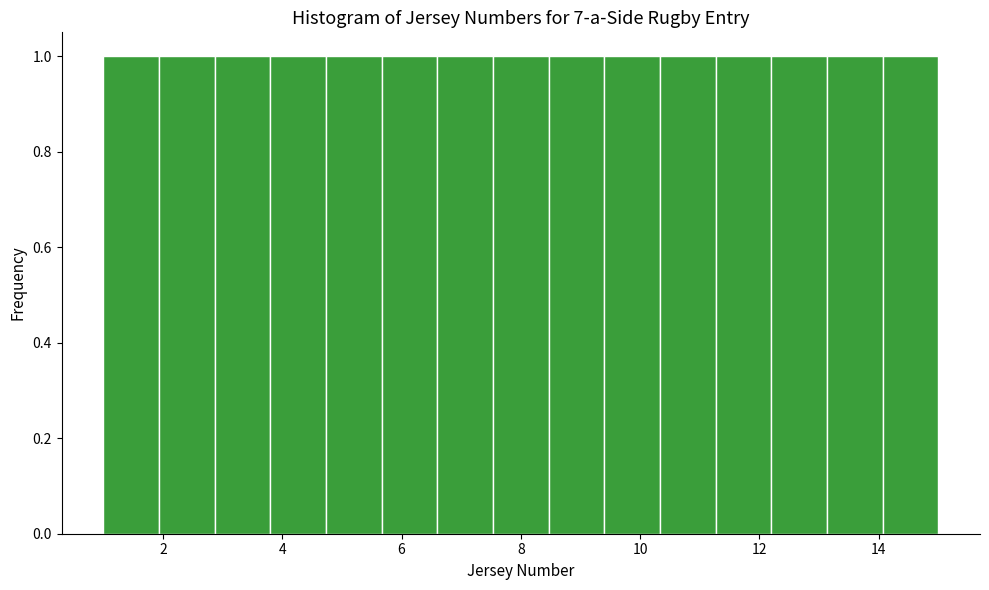

What is the height of the bar covering 3.8 to 4.8 on the x-axis? Neither the bar edges nor the heights are printed on the chart, so give them approximately, as read against the axes.

1